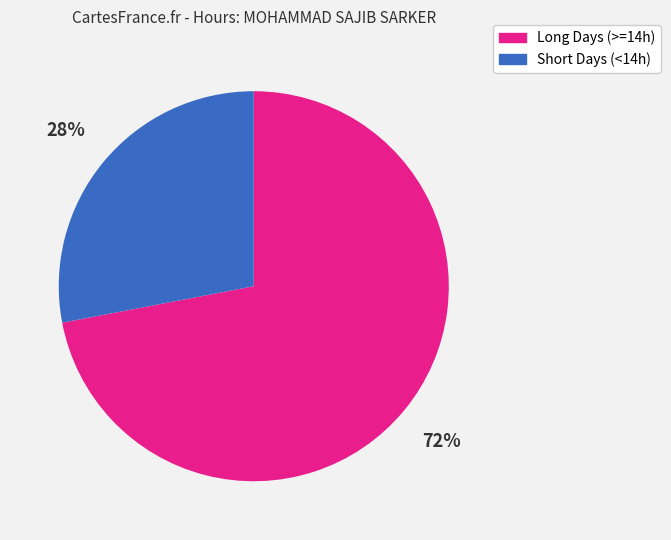

To the nearest percent, what is the difference between the largest and smallest slice percentages?

44%